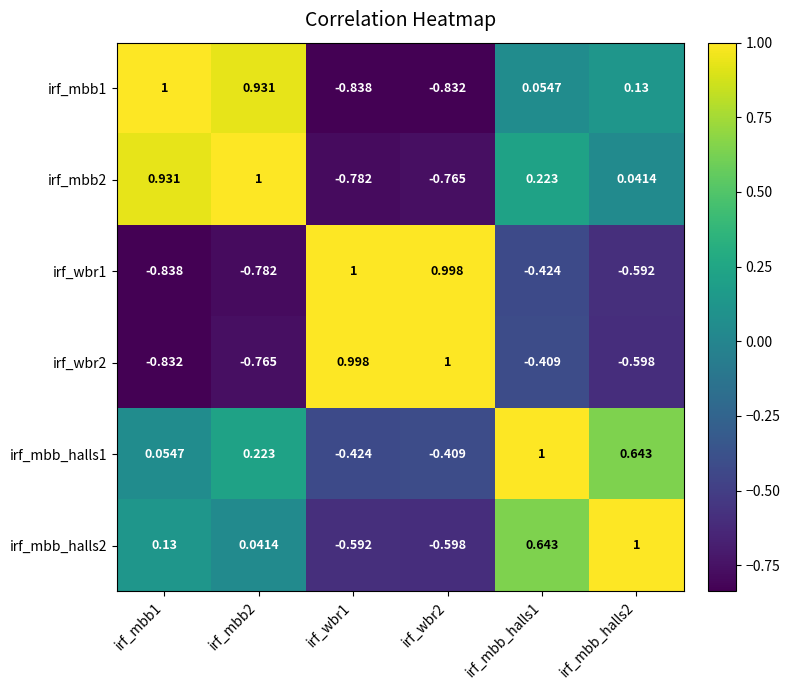

Is the value of irf_mbb1 at irf_mbb_halls2 greater than the value of irf_mbb_halls2 at irf_mbb_halls2?

No